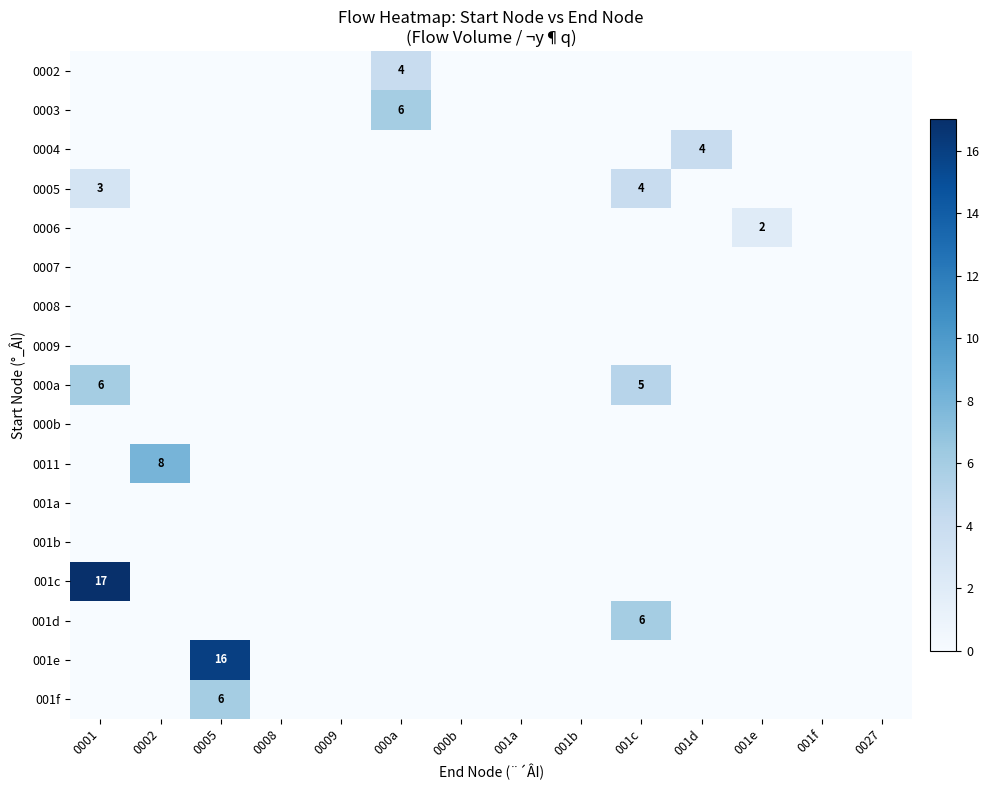

Is the value of 001b at 0002 greater than the value of 0005 at 000b?

No